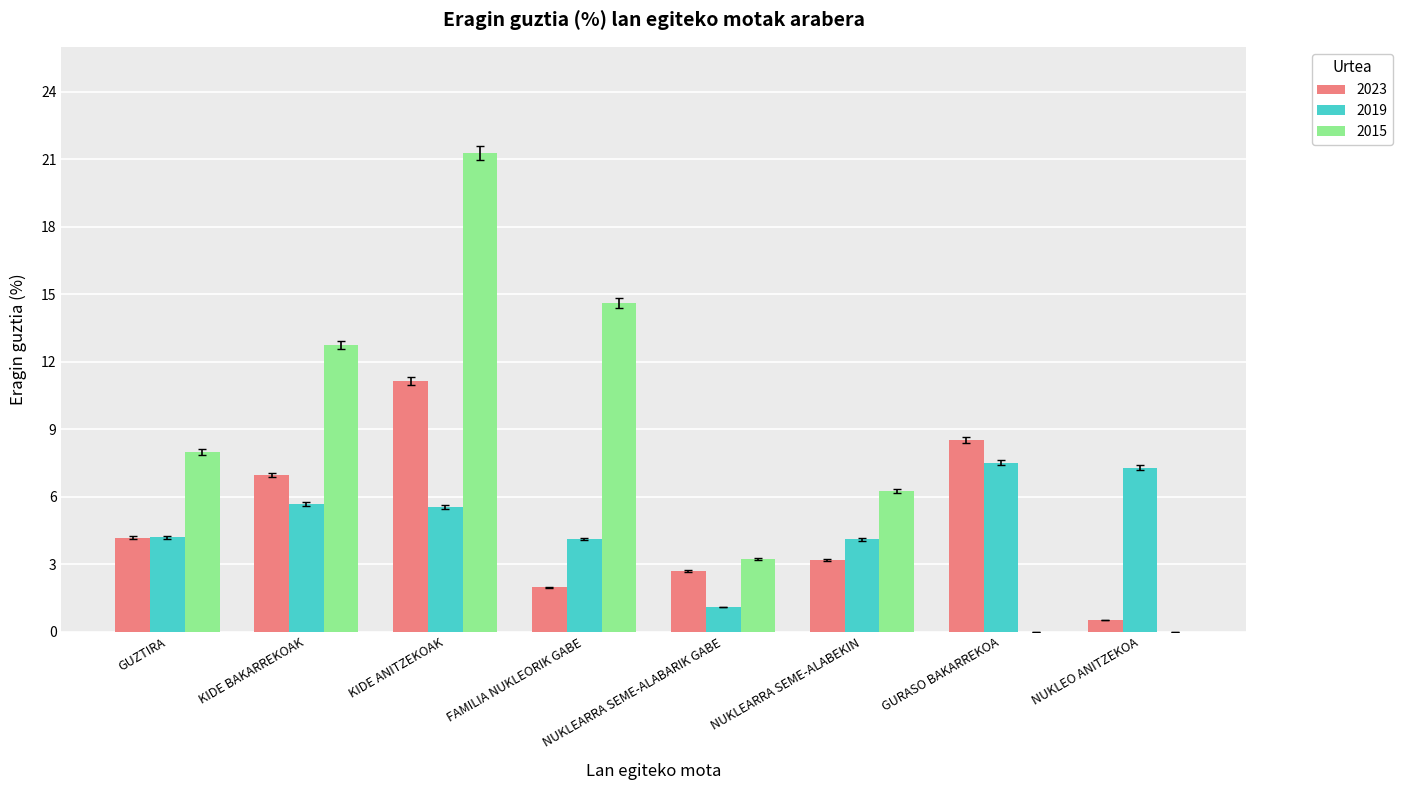

What is the sum of the 2019 values at GUZTIRA and NUKLEARRA SEME-ALABEKIN?

8.3